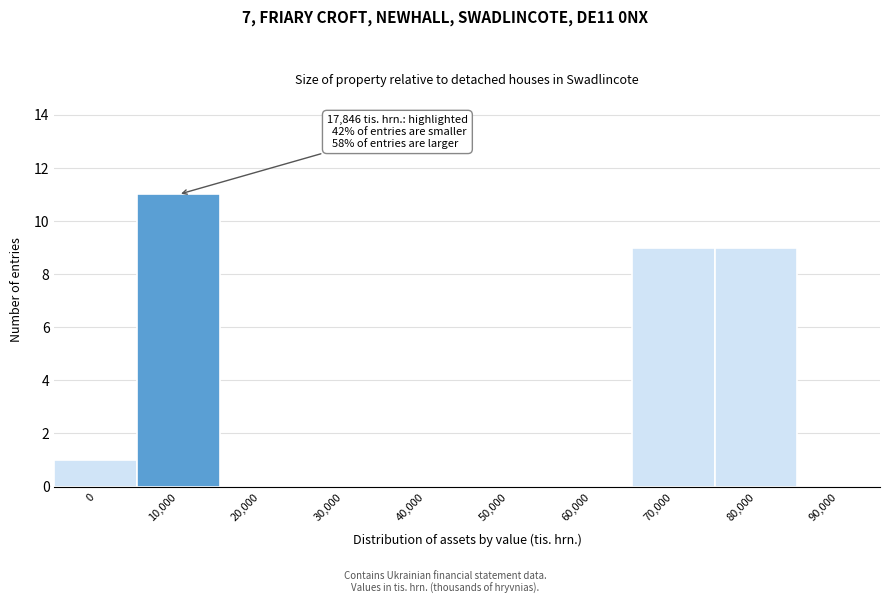

Reading right to left, list all the values displayed in this chart.

90,000=0	80,000=9	70,000=9	60,000=0	50,000=0	40,000=0	30,000=0	20,000=0	10,000=11	0=1